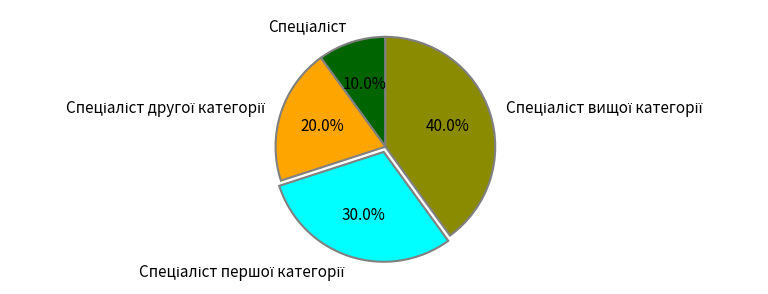

Is there a majority slice in this chart?

No